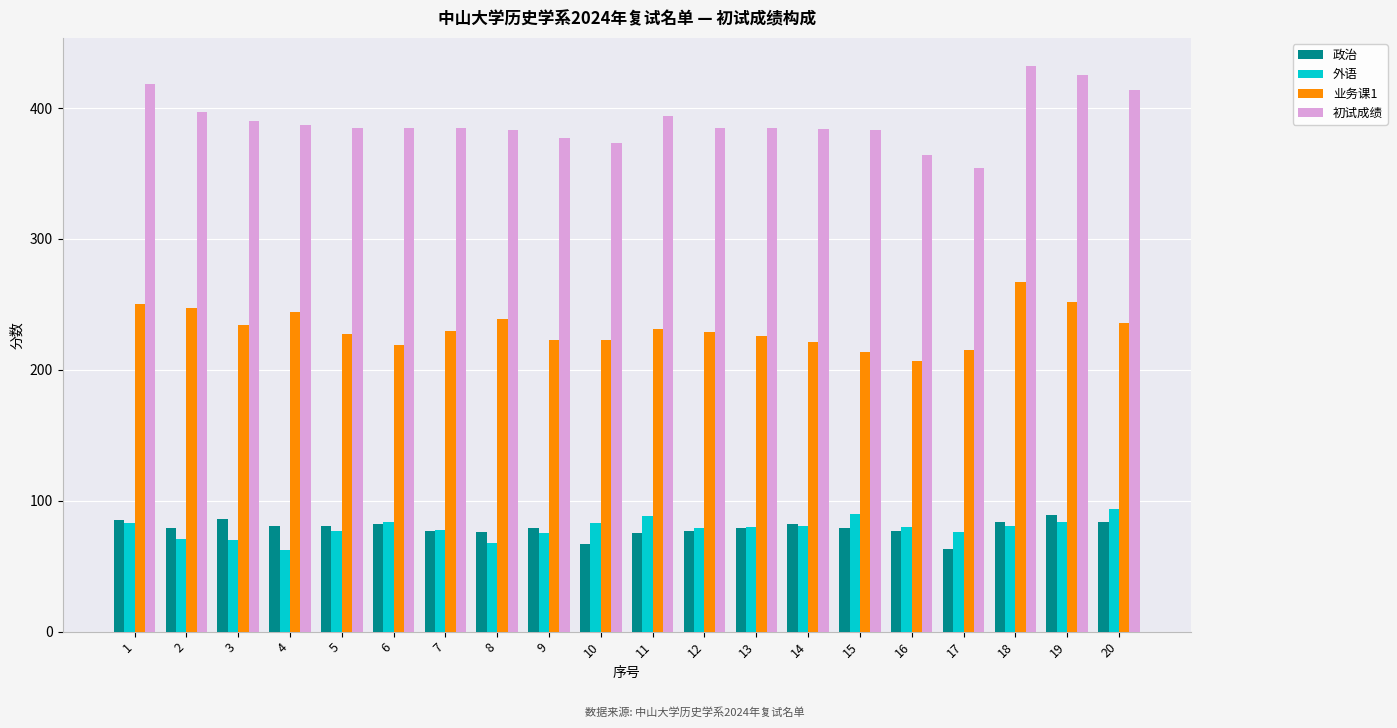

At how many categories does at least one series exceed 238?

20